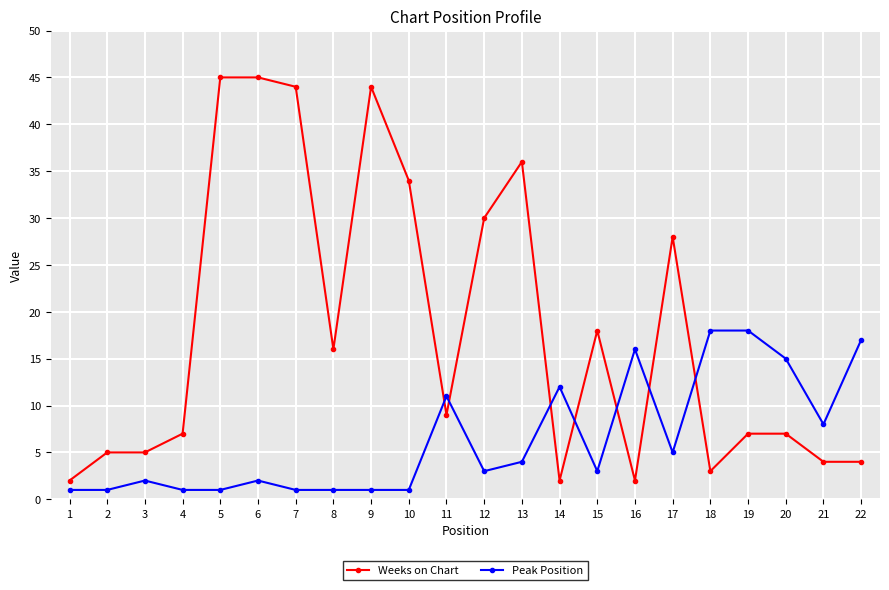

Which series has the largest total across all categories?

Weeks on Chart